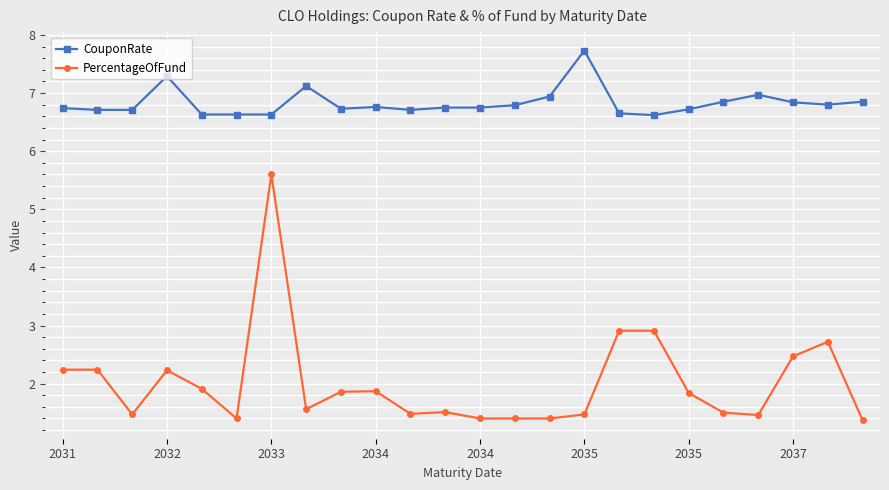

List the series in order of their overall mean, lowest first.

PercentageOfFund, CouponRate